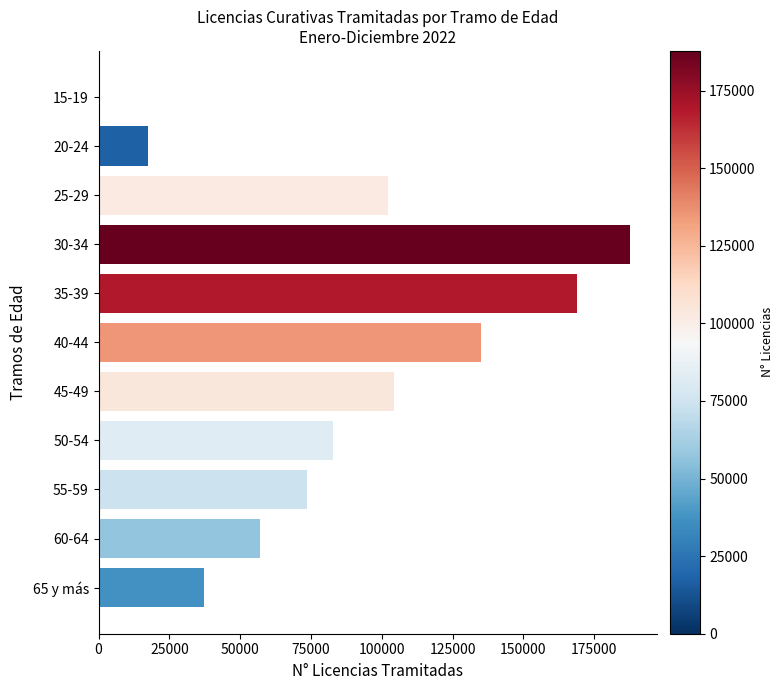

Is it true that the value at 30-34 is 118320?

False